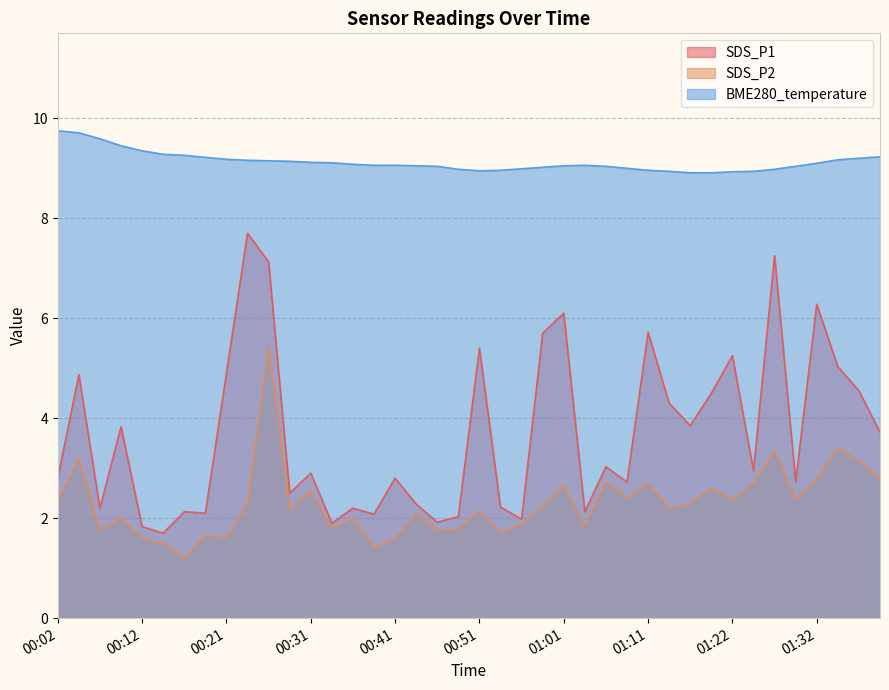

Which series has the largest total across all categories?

BME280_temperature